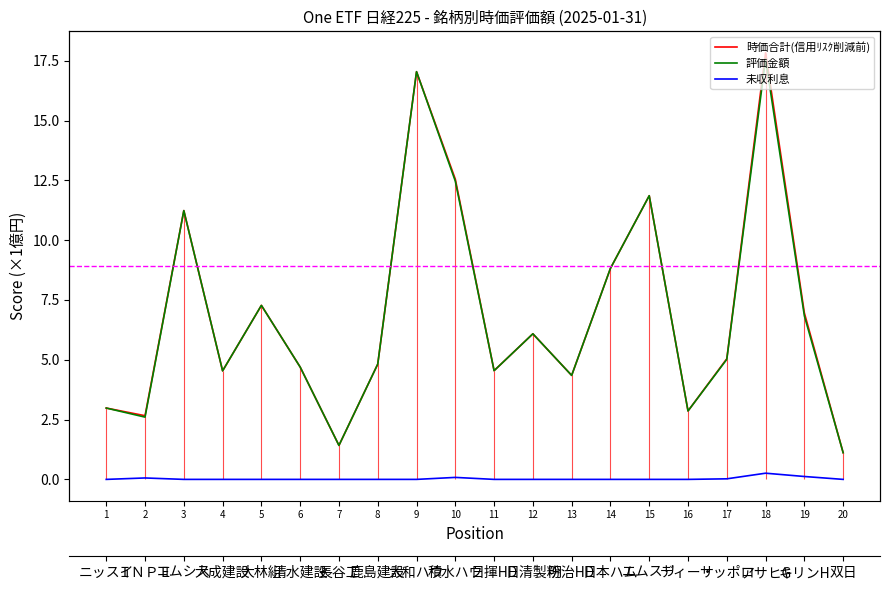

What is the sum of all 評価金額 values?

138.2